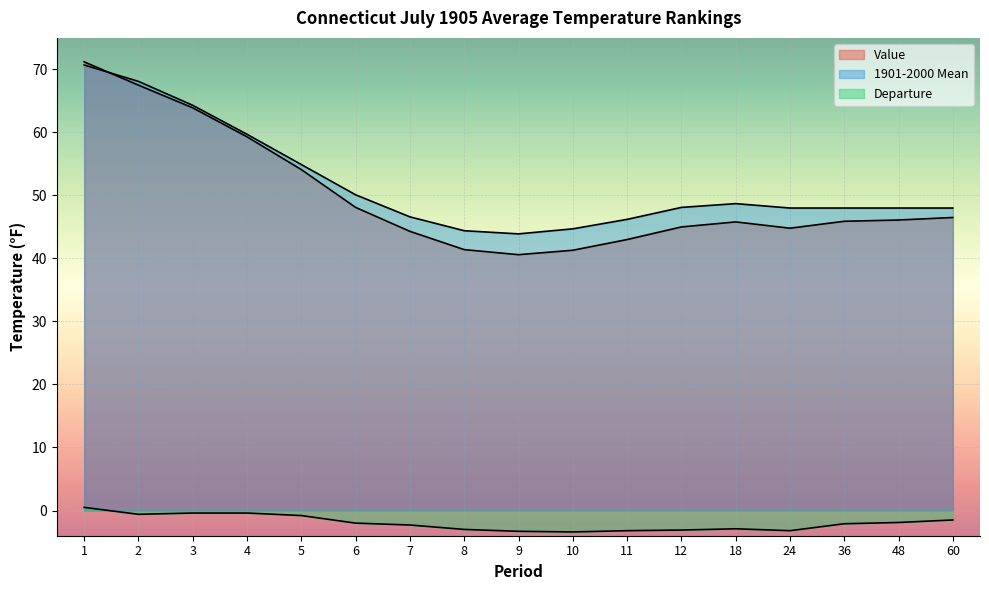

What is the average value of the Value series?

49.9